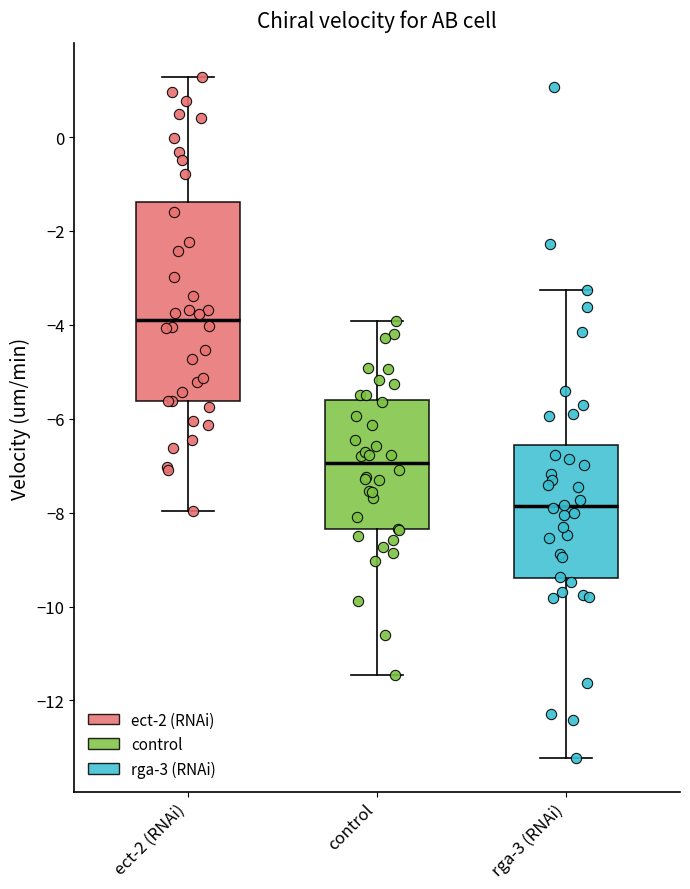

Which box's median line is the lowest?

rga-3 (RNAi)